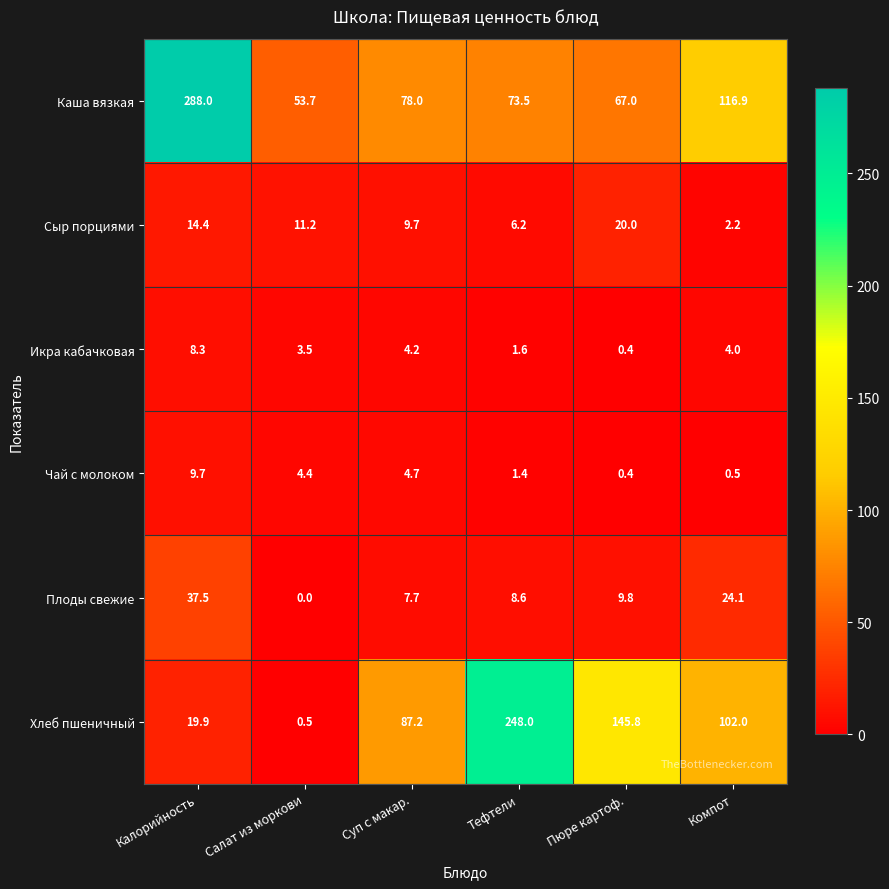

What value does the Икра кабачковая series have at Салат из моркови?

3.5